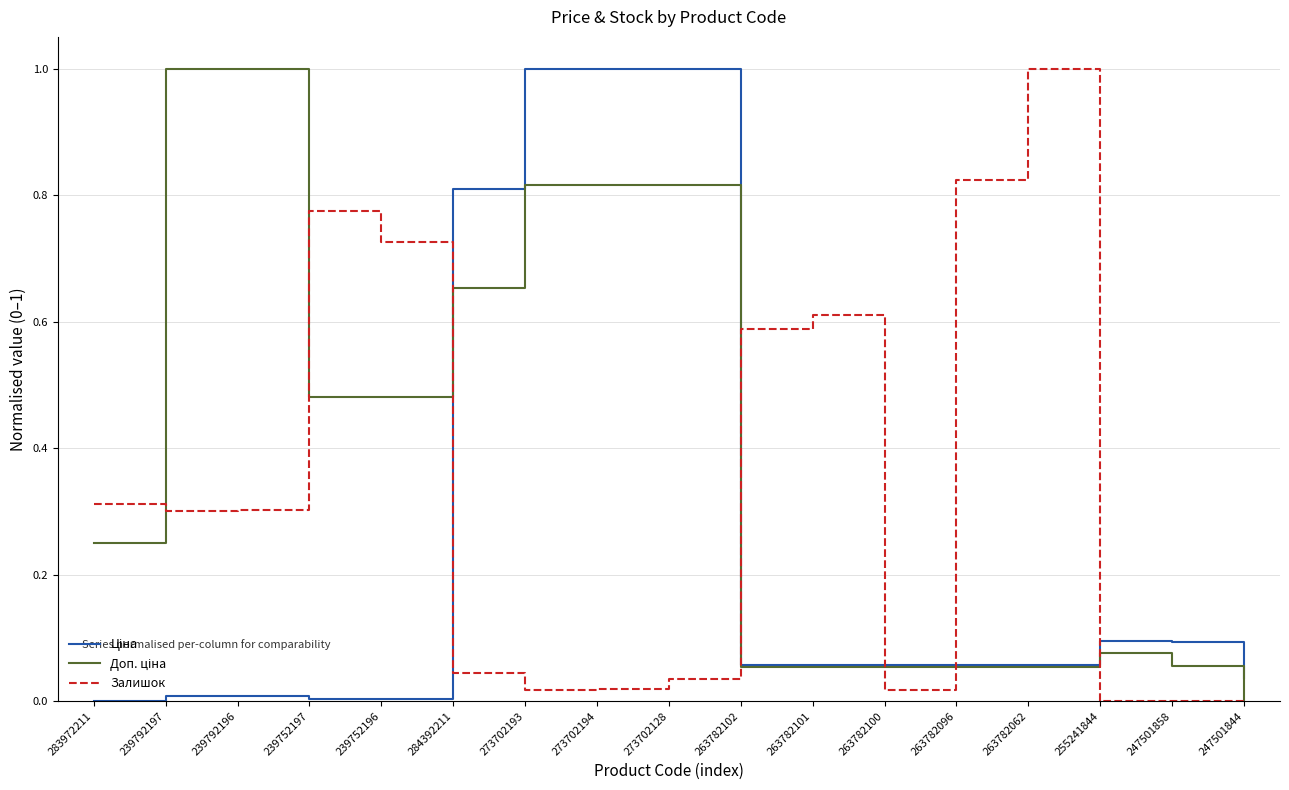

Is it true that Залишок equals 0.0 at 273702194?

True